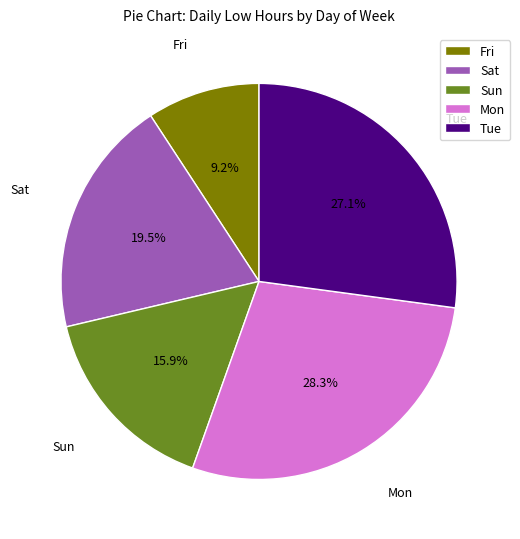

To the nearest percent, what percentage of the pie is Sun?

16%